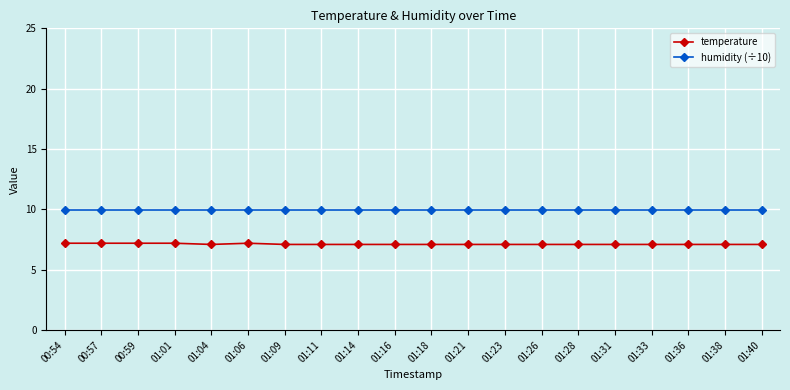

The value of temperature at 01:31 is 7.1. True or false?

True